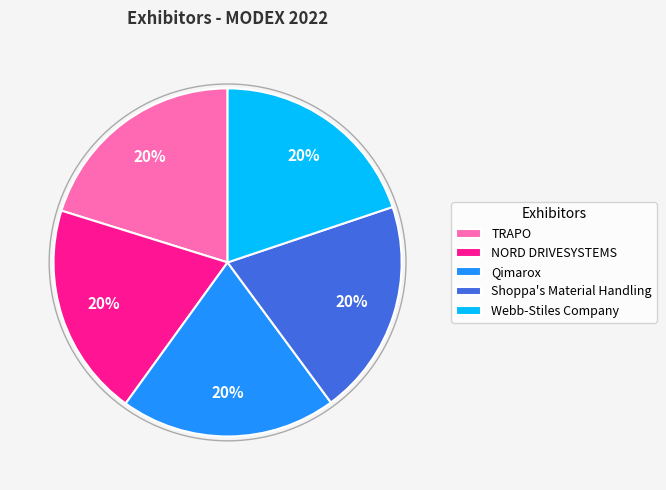

To the nearest percent, what portion does Qimarox represent?

20%